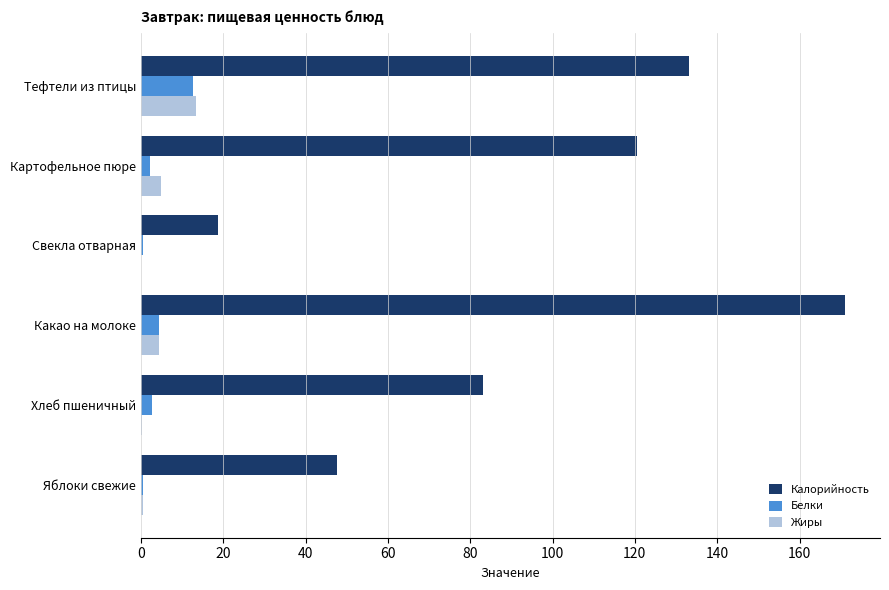

What is the sum of all Жиры values?

23.8